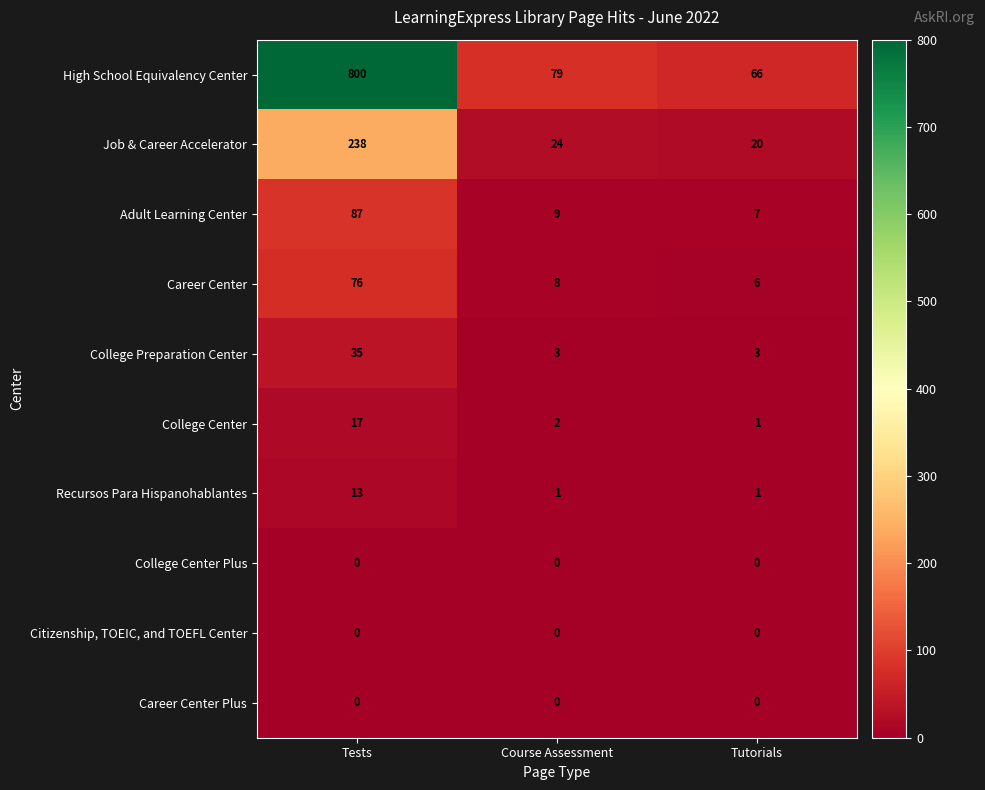

The College Preparation Center series shows 1 at Course Assessment. True or false?

False